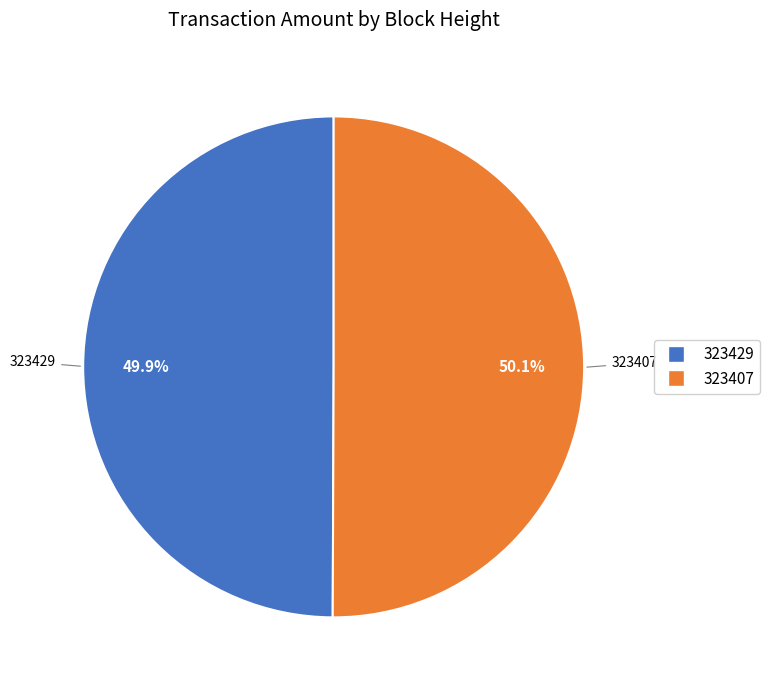

What is the ratio of the value at 323407 to the value at 323429?

1.0